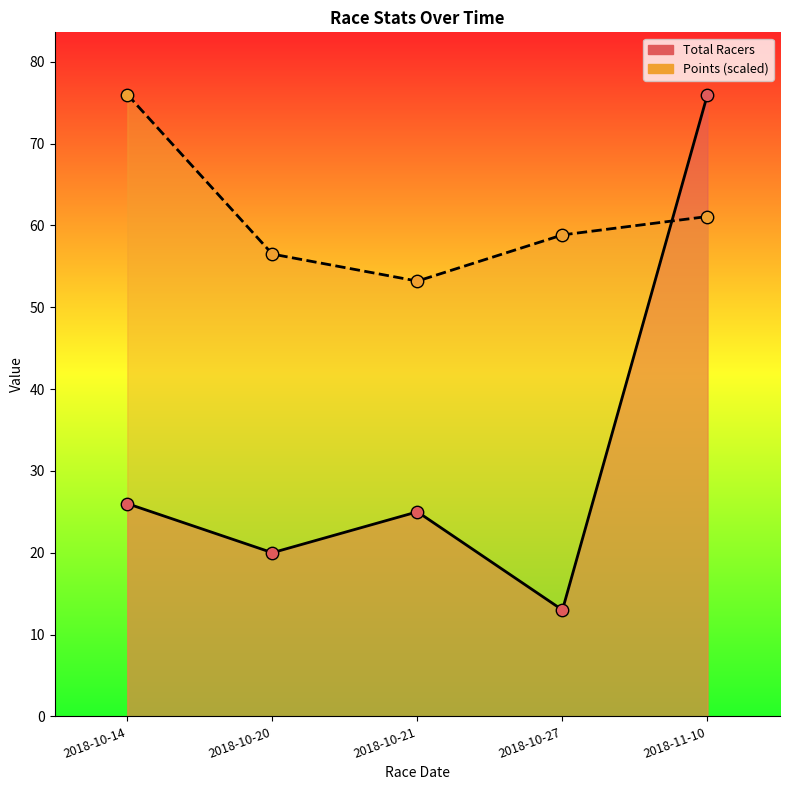

Which series has the largest total across all categories?

Points